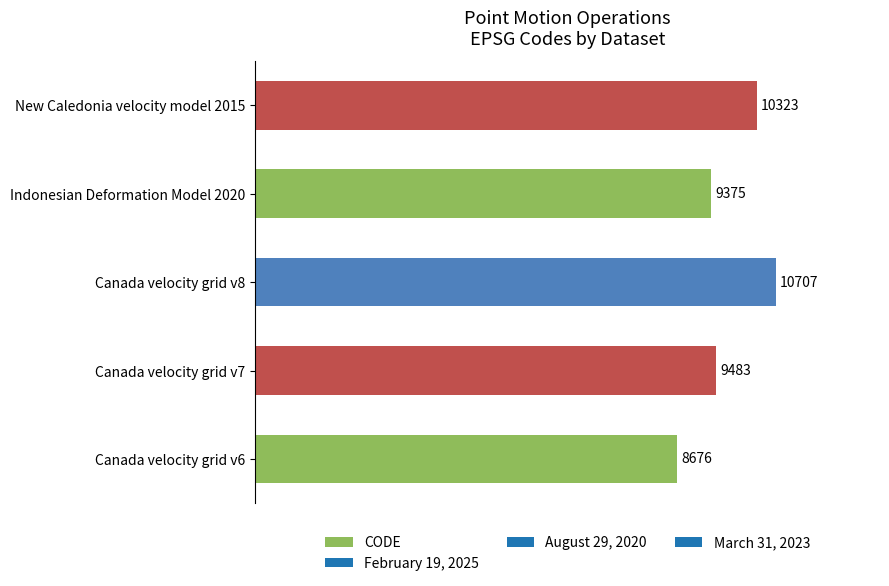

Where is the data nearest to the value 9691?

Canada velocity grid v7